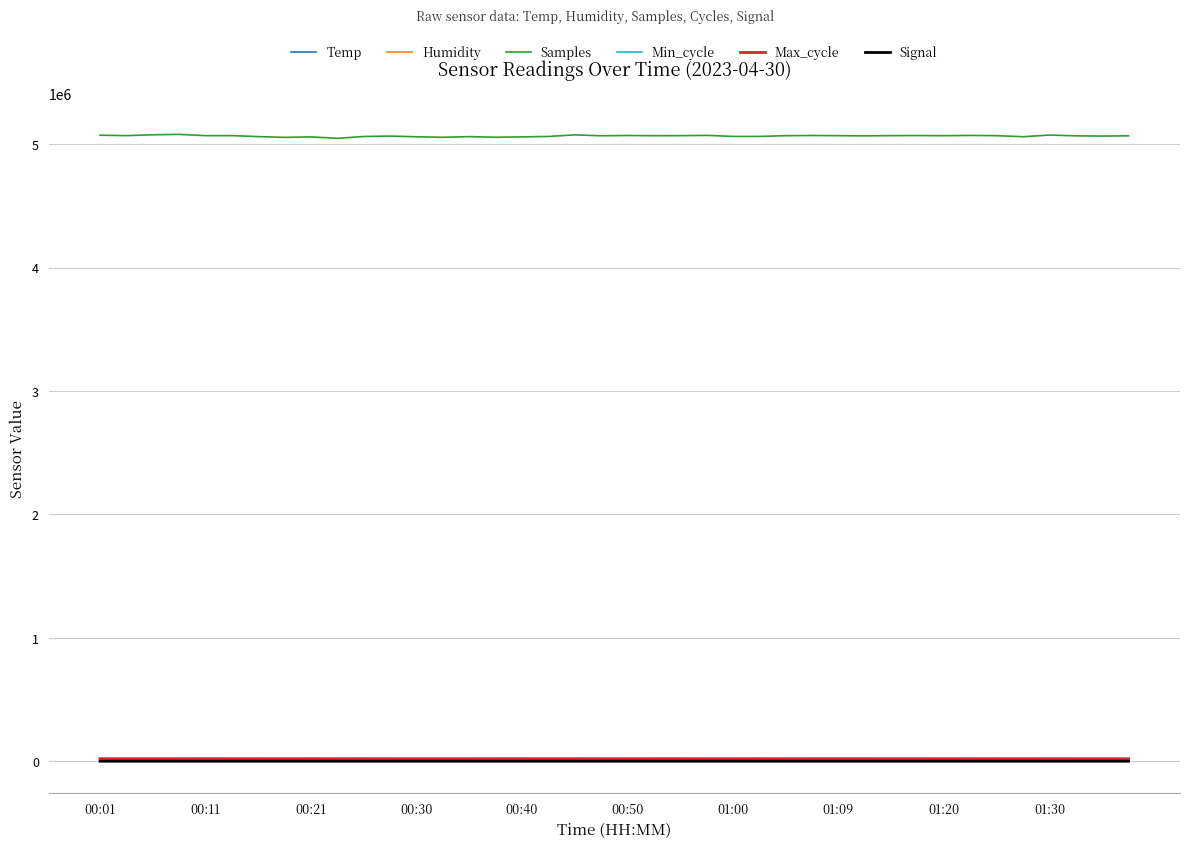

Which series has the largest range (max minus min)?

Samples